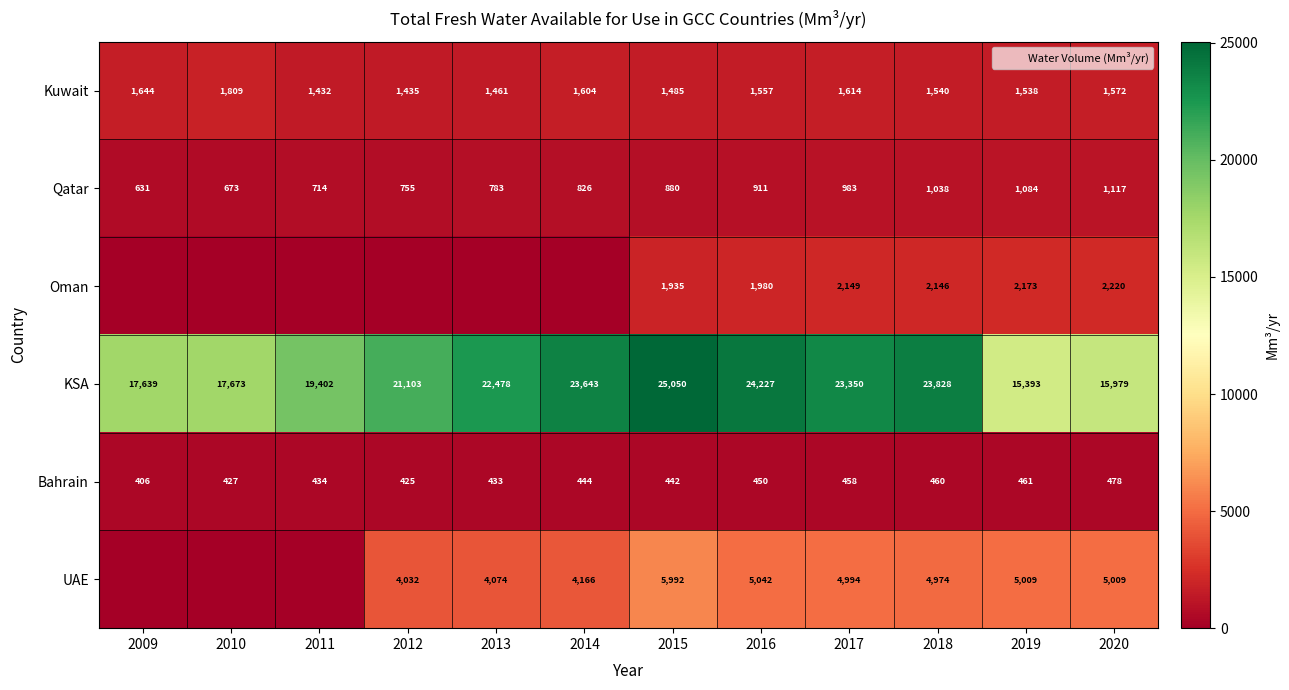

At 2016, list the series in order from smallest to largest.

Bahrain, Qatar, Kuwait, Oman, UAE, KSA